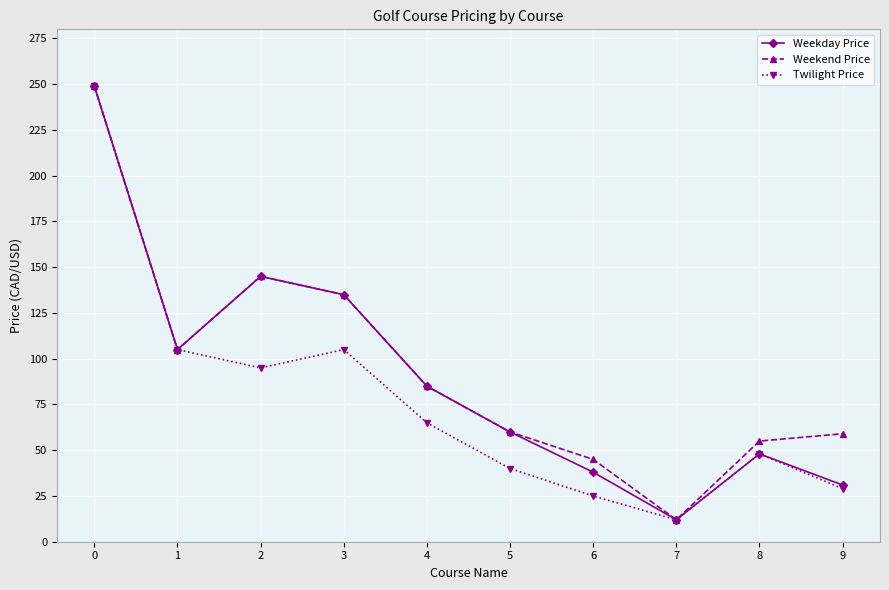

Which series has the largest total across all categories?

Weekend Price